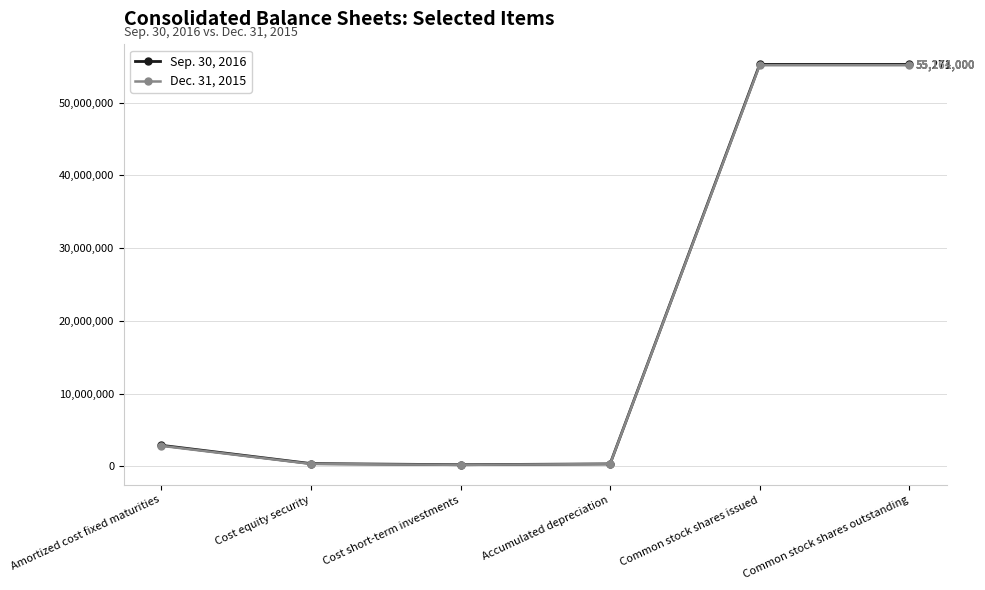

True or false: Sep. 30, 2016 and Dec. 31, 2015 intersect in this chart.

False